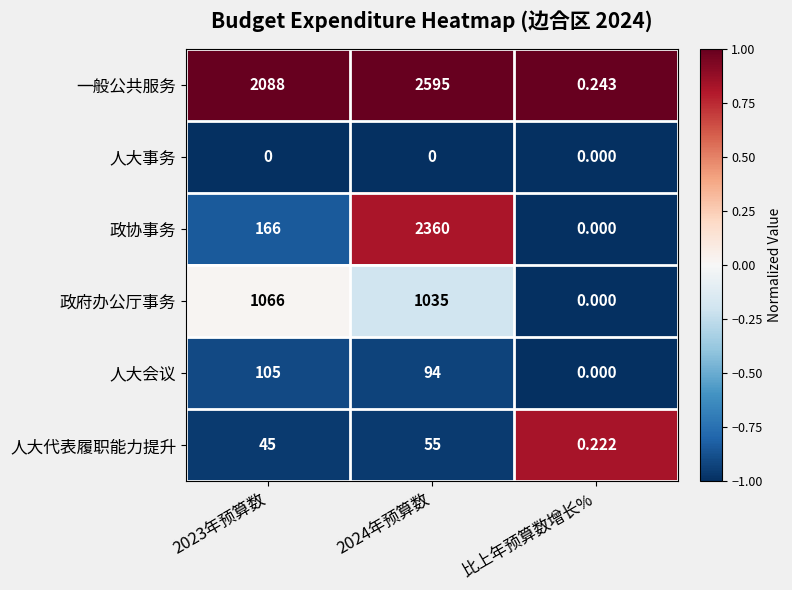

At which label does 政府办公厅事务 reach its minimum?

比上年预算数增长%